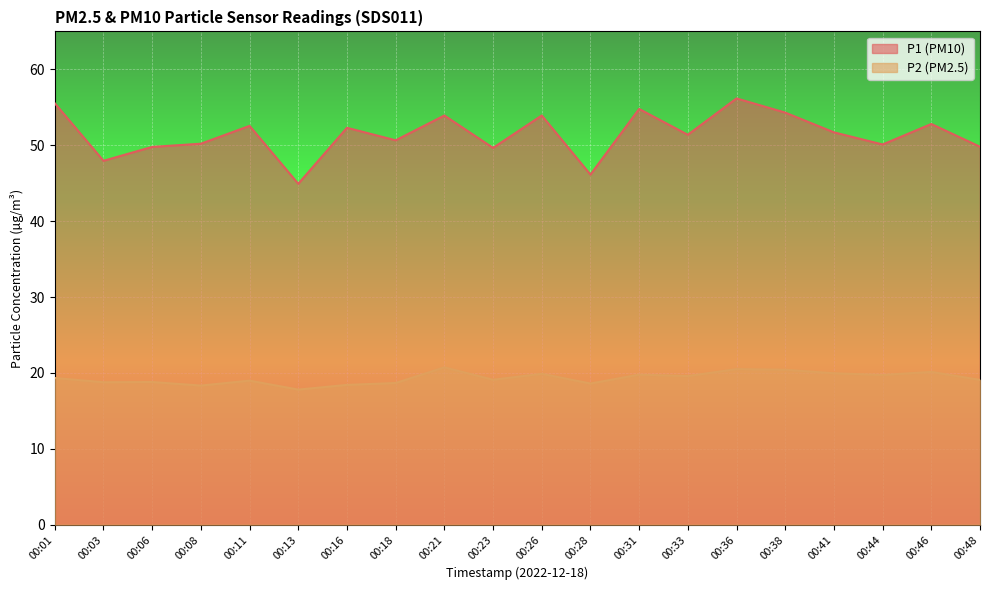

The value of P1 at 00:48 is 70.2. True or false?

False